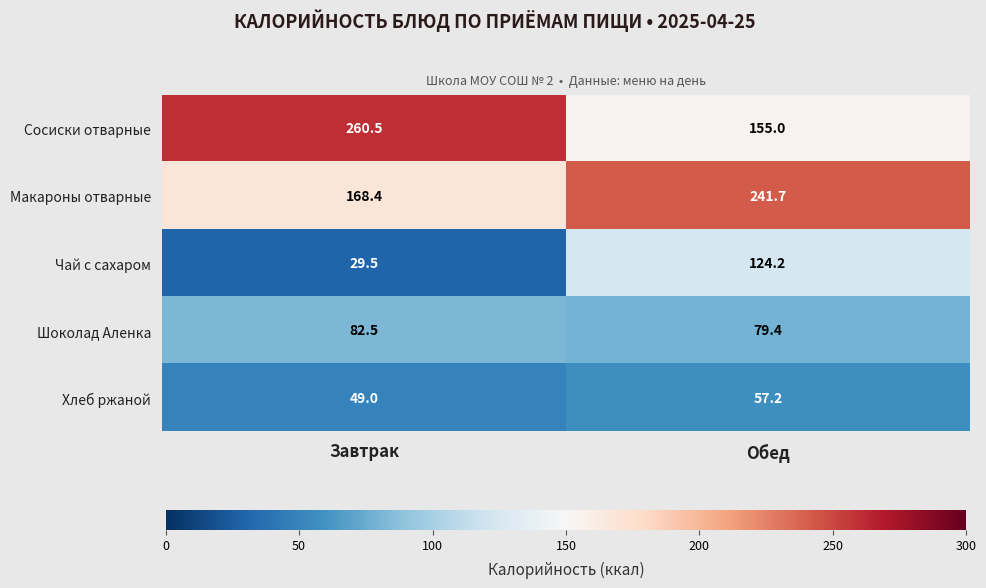

What value does the Хлеб ржаной series have at Завтрак?

49.0